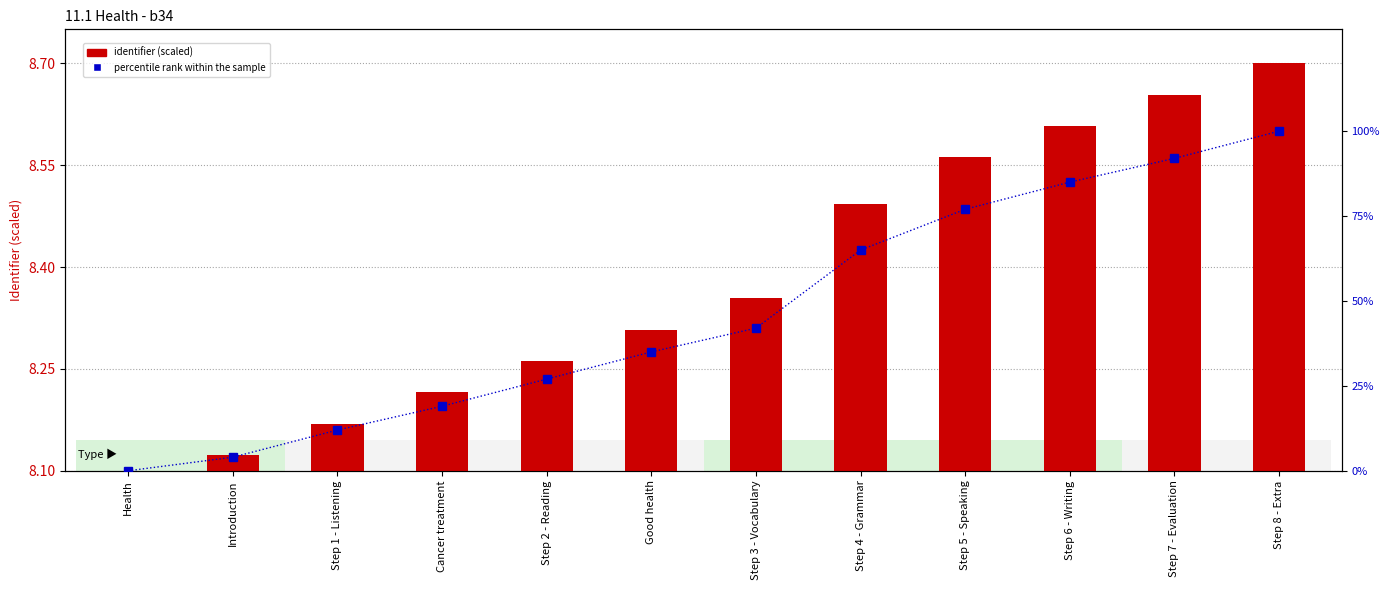

At which label is identifier (scaled) closest to 8?

Health